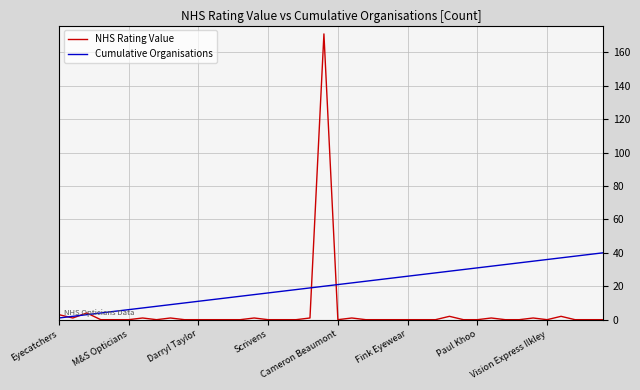

What is the highest value of the NHS Rating Value series?

171